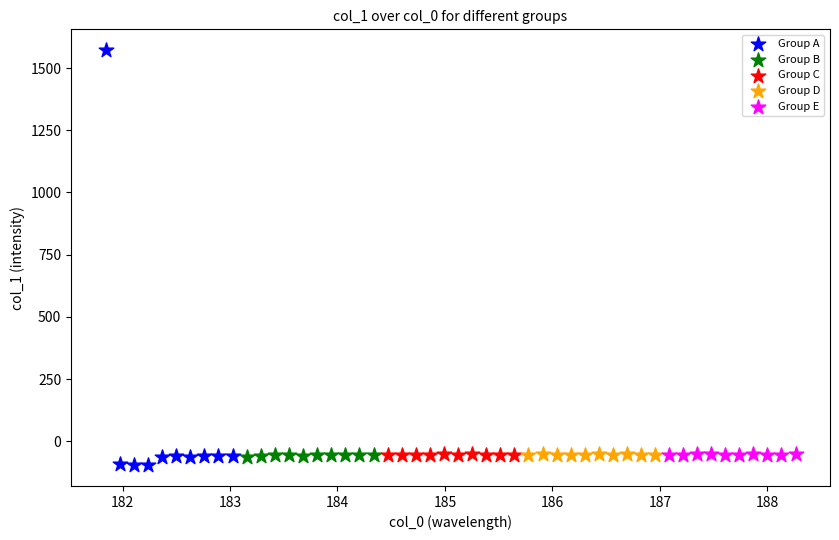

Which series has the widest spread of Y values?

Group A